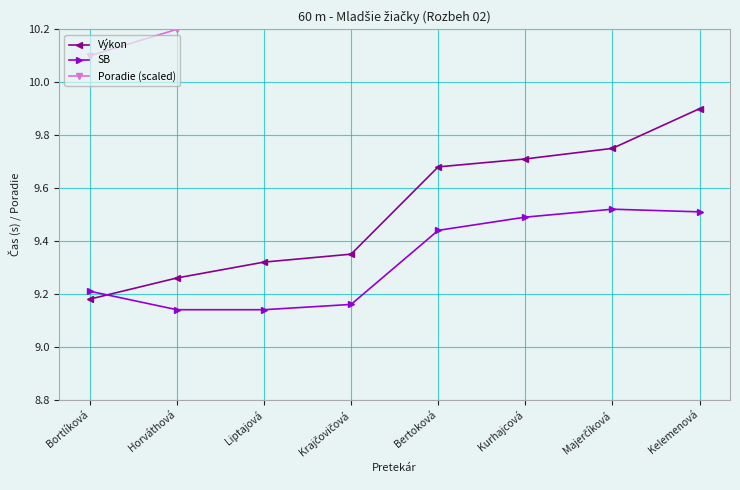

Is it true that Poradie (scaled) equals 10.5 at Bertoková?

True